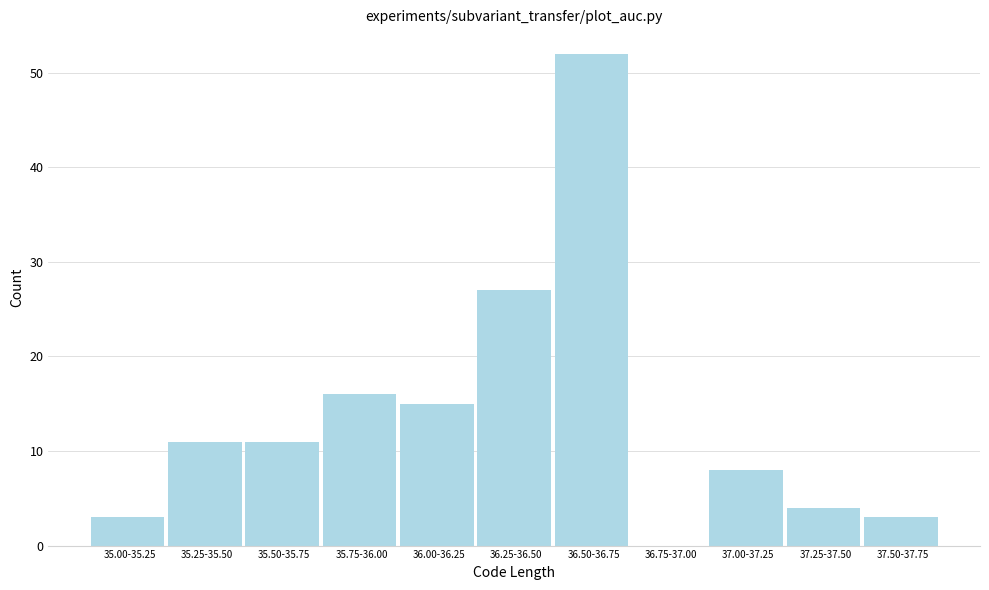

Reading right to left, transcribe all the data shown in this chart.

37.50-37.75=3	37.25-37.50=4	37.00-37.25=8	36.75-37.00=0	36.50-36.75=52	36.25-36.50=27	36.00-36.25=15	35.75-36.00=16	35.50-35.75=11	35.25-35.50=11	35.00-35.25=3